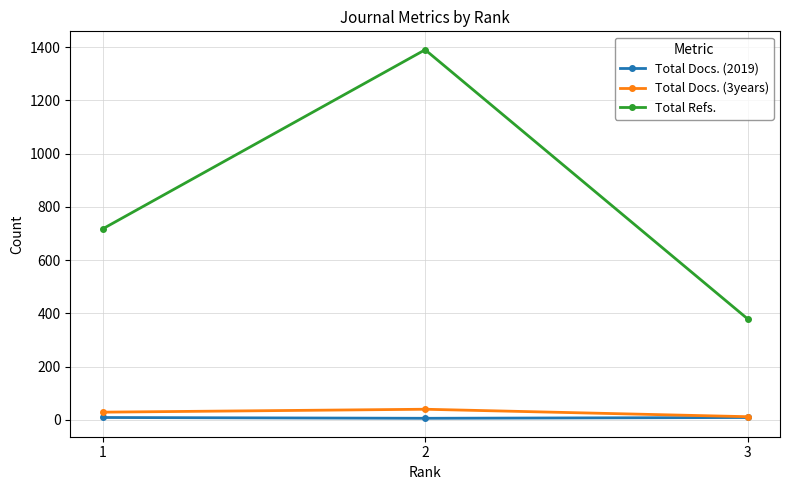

Which series has the largest range (max minus min)?

Total Refs.